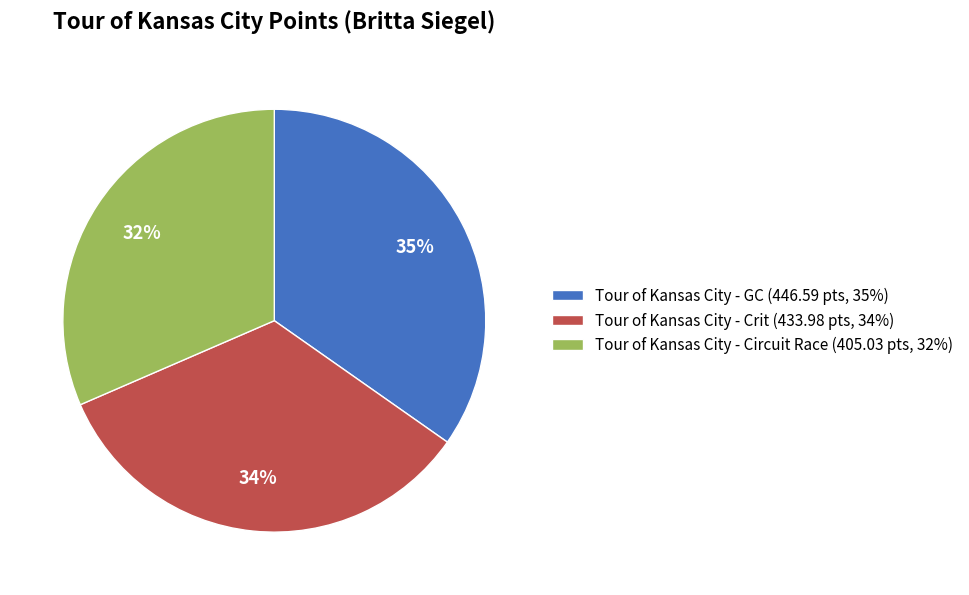

Combined, do Tour of Kansas City - GC (446.59 pts, 35%) and Tour of Kansas City - Crit (433.98 pts, 34%) account for over 50%?

Yes